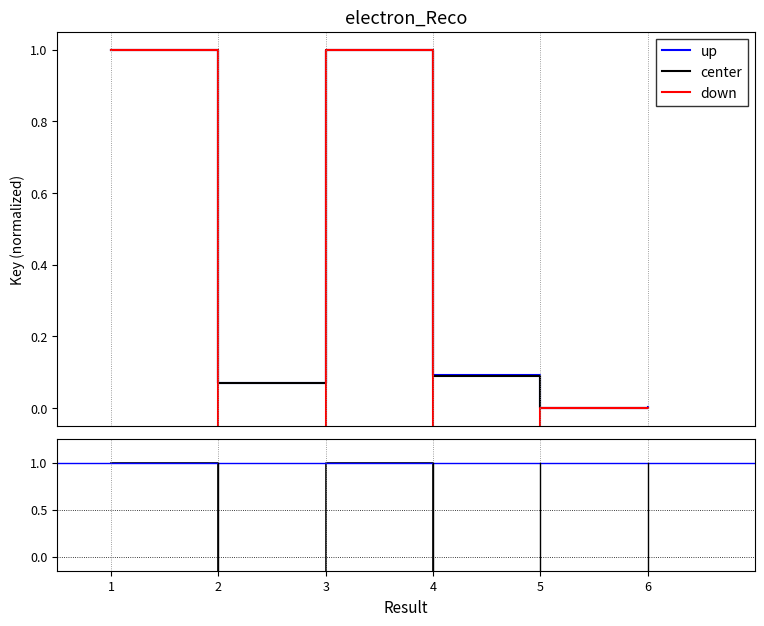

What is the approximate value of center at 3?

1.0